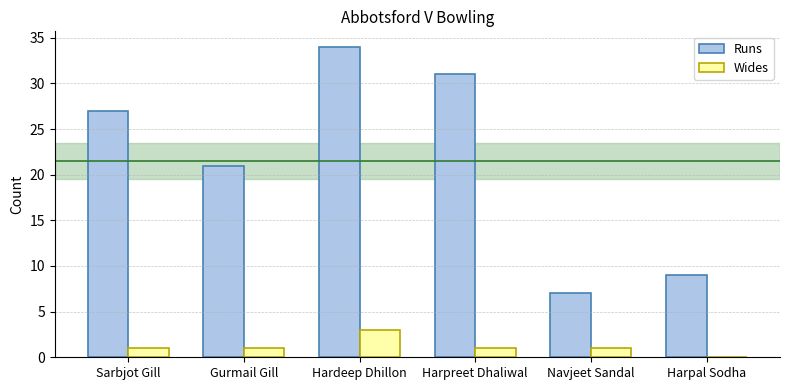

Read the Runs value at Hardeep Dhillon.

34